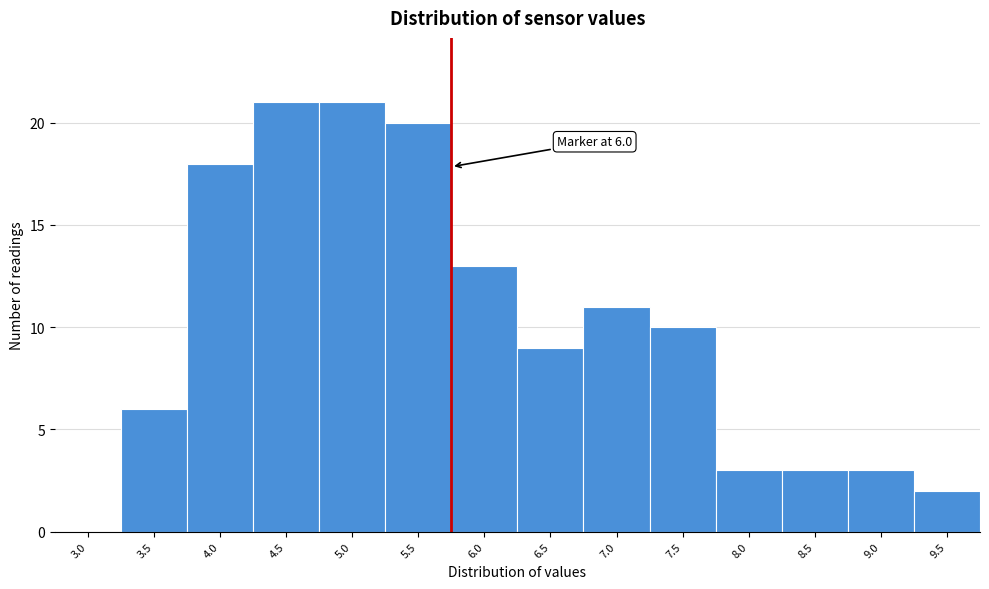

Reading left to right, list all the values displayed in this chart.

3.0=0	3.5=6	4.0=18	4.5=21	5.0=21	5.5=20	6.0=13	6.5=9	7.0=11	7.5=10	8.0=3	8.5=3	9.0=3	9.5=2